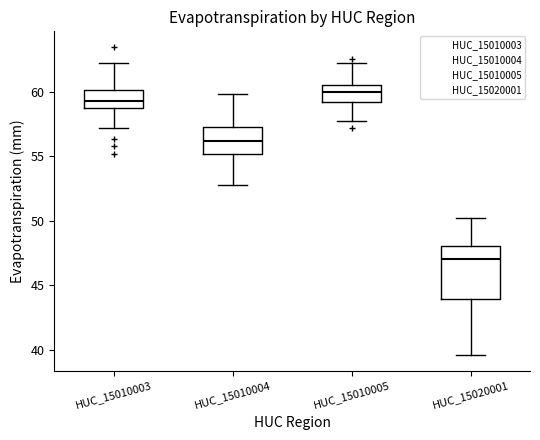

Where does the median line of the box for HUC_15010005 sit on the y-axis? The values are not printed on the chart, so give them approximately, as read against the axis.

60.0